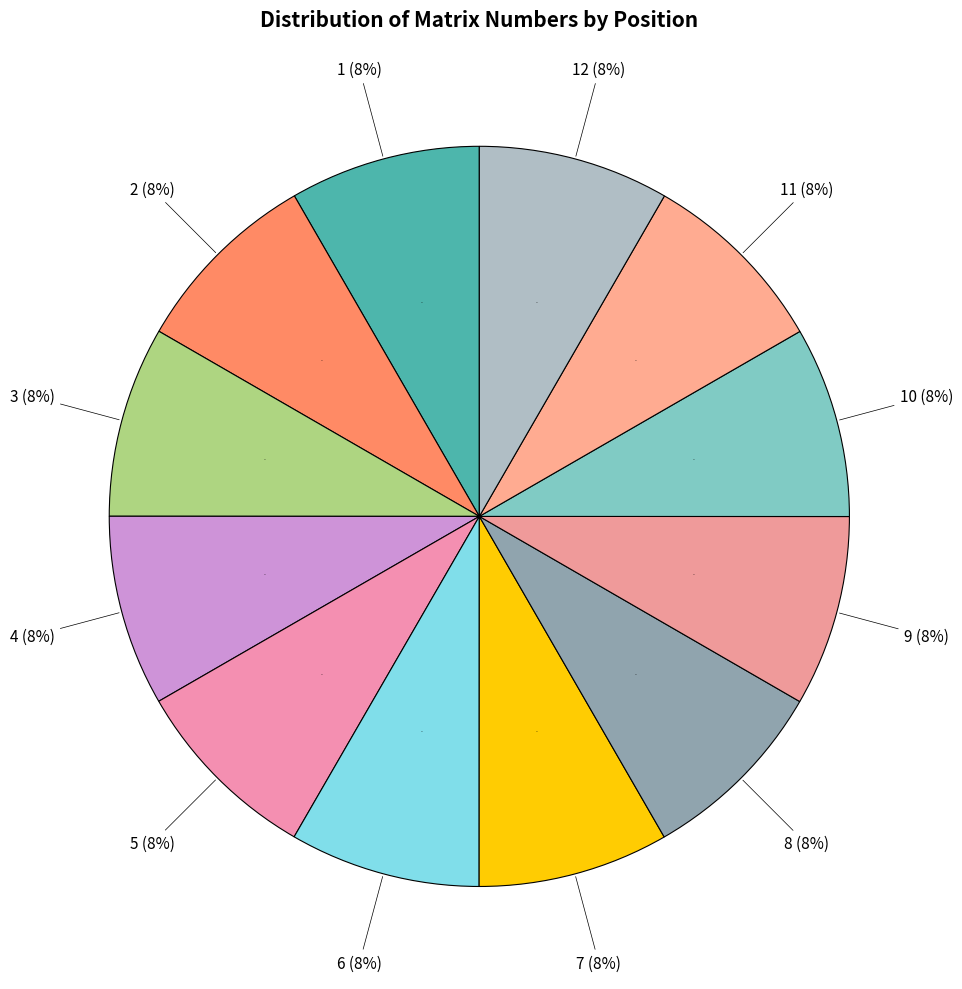

How many slices are in this pie chart?

12